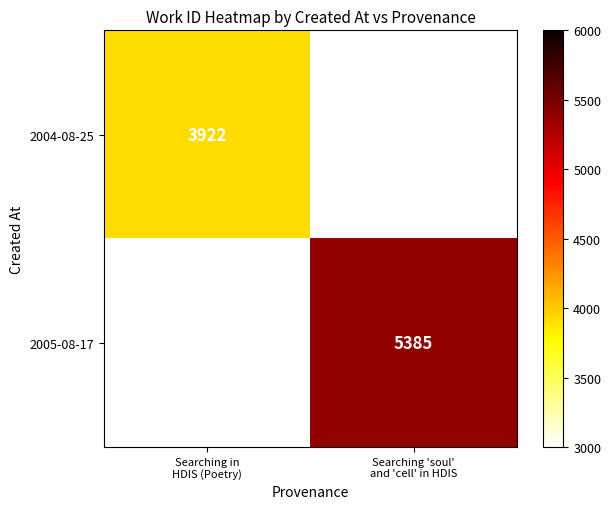

List the series in order of their overall mean, highest first.

2004-08-25, 2005-08-17